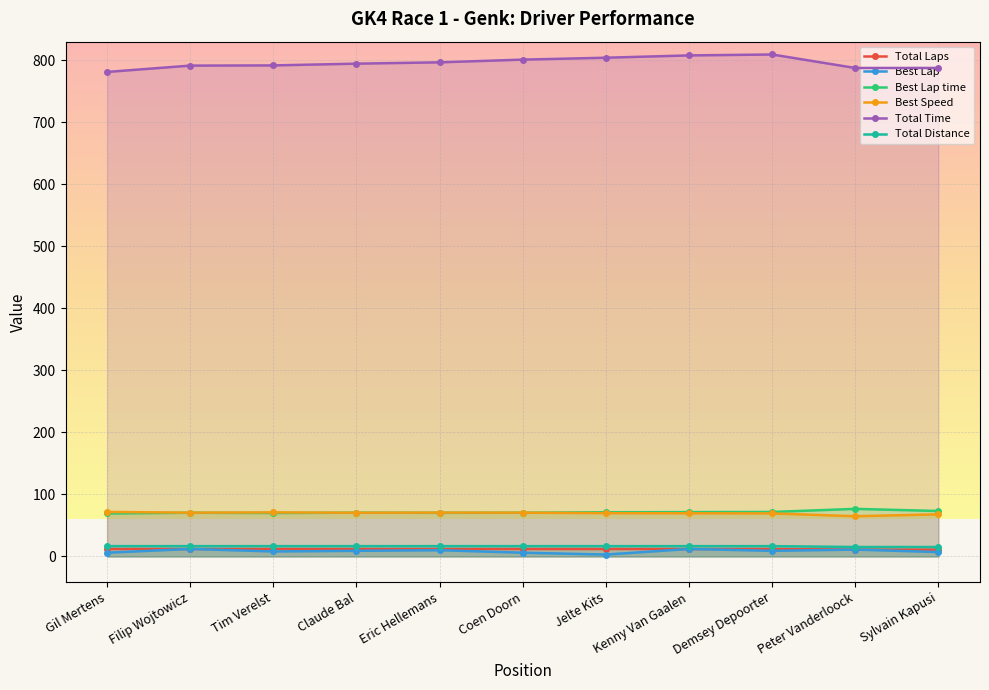

Reading right to left, what are all the values shown in this chart?

Total Laps: Sylvain Kapusi=11.0	Peter Vanderloock=11.0	Demsey Depoorter=12.0	Kenny Van Gaalen=12.0	Jelte Kits=12.0	Coen Doorn=12.0	Eric Hellemans=12.0	Claude Bal=12.0	Tim Verelst=12.0	Filip Wojtowicz=12.0	Gil Mertens=12.0
Best Lap: Sylvain Kapusi=7.0	Peter Vanderloock=11.0	Demsey Depoorter=9.0	Kenny Van Gaalen=12.0	Jelte Kits=3.0	Coen Doorn=6.0	Eric Hellemans=10.0	Claude Bal=9.0	Tim Verelst=8.0	Filip Wojtowicz=12.0	Gil Mertens=6.0
Best Lap time: Sylvain Kapusi=73.2	Peter Vanderloock=76.7	Demsey Depoorter=71.7	Kenny Van Gaalen=71.4	Jelte Kits=71.2	Coen Doorn=70.4	Eric Hellemans=70.3	Claude Bal=70.5	Tim Verelst=70.0	Filip Wojtowicz=70.4	Gil Mertens=69.2
Best Speed: Sylvain Kapusi=67.9	Peter Vanderloock=64.8	Demsey Depoorter=69.3	Kenny Van Gaalen=69.5	Jelte Kits=69.8	Coen Doorn=70.5	Eric Hellemans=70.7	Claude Bal=70.4	Tim Verelst=71.0	Filip Wojtowicz=70.6	Gil Mertens=71.8
Total Time: Sylvain Kapusi=787.6	Peter Vanderloock=787.5	Demsey Depoorter=809.3	Kenny Van Gaalen=807.8	Jelte Kits=804.1	Coen Doorn=801.0	Eric Hellemans=796.7	Claude Bal=794.6	Tim Verelst=791.7	Filip Wojtowicz=791.4	Gil Mertens=781.2
Total Distance: Sylvain Kapusi=15.2	Peter Vanderloock=15.2	Demsey Depoorter=16.6	Kenny Van Gaalen=16.6	Jelte Kits=16.6	Coen Doorn=16.6	Eric Hellemans=16.6	Claude Bal=16.6	Tim Verelst=16.6	Filip Wojtowicz=16.6	Gil Mertens=16.6